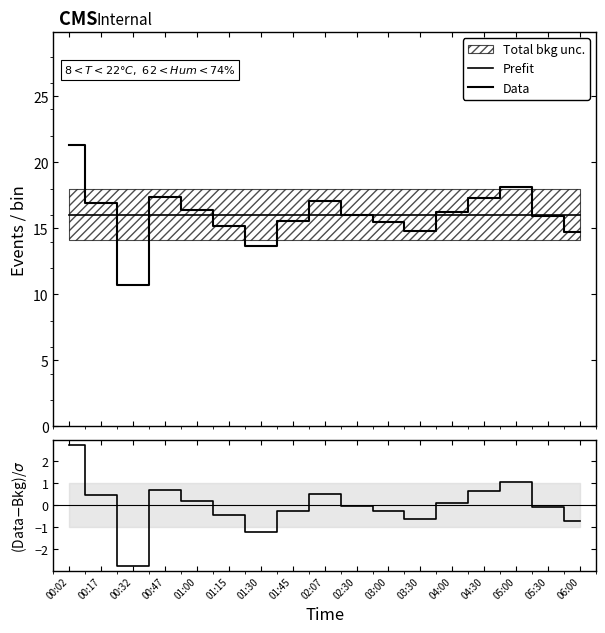

The value of Data at 01:30 is 23.2. True or false?

False